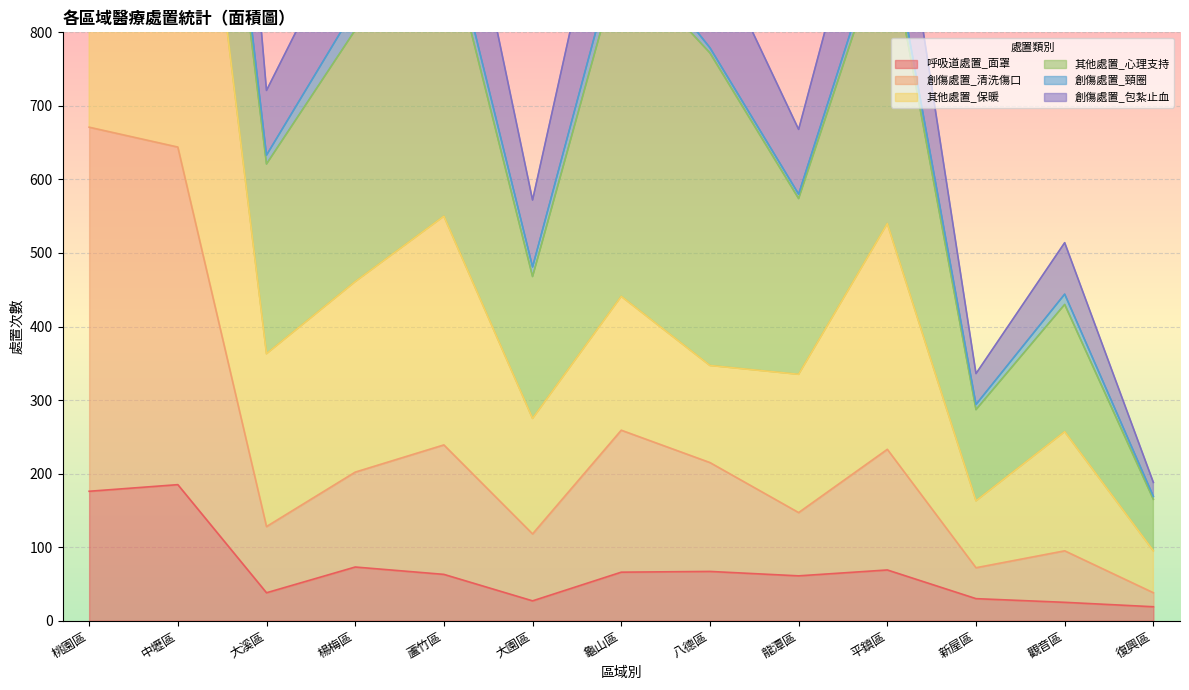

What is the difference between the maximum and minimum values in the 呼吸道處置_面罩 series?

166